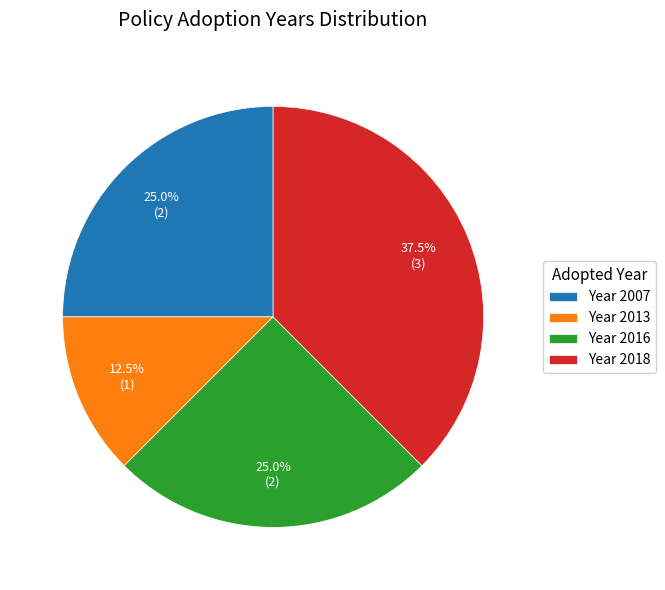

Does any single category account for the majority?

No